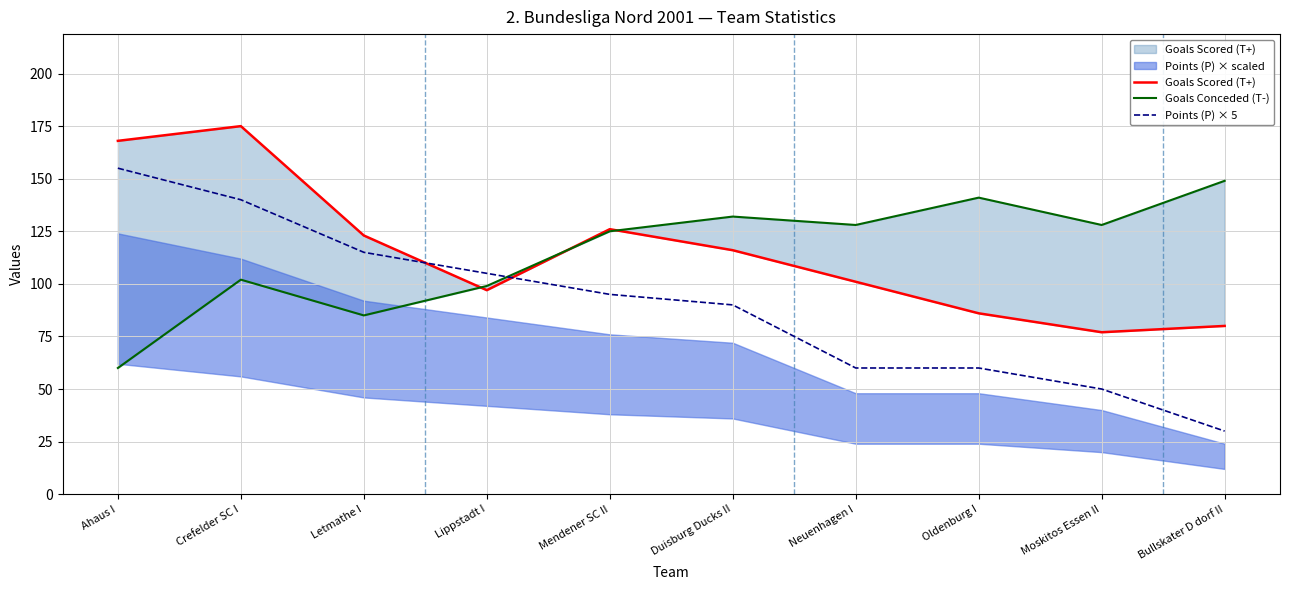

What is the difference between the maximum and minimum values in the Goals Scored (T+) series?

98